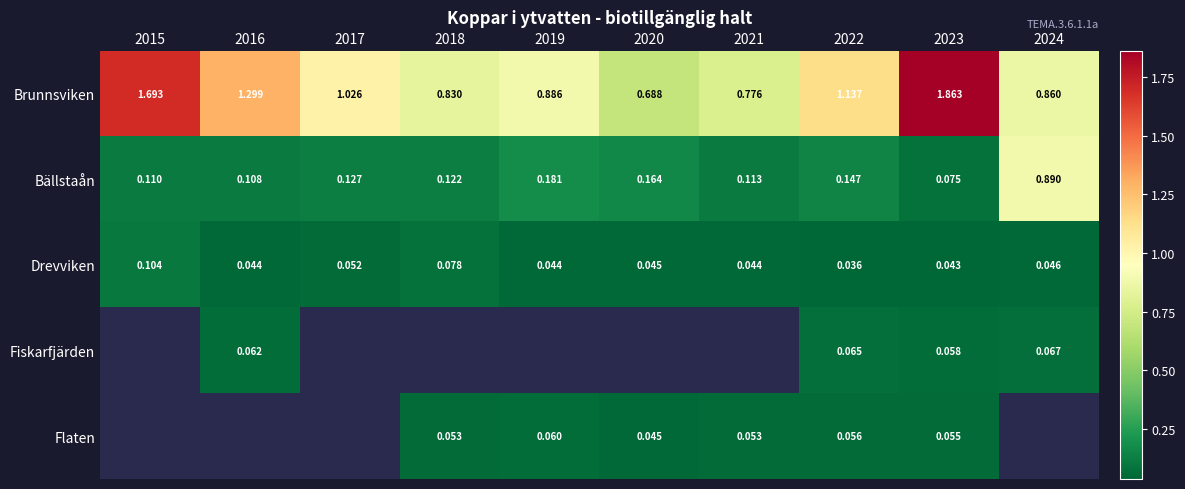

Between 2017 and 2020, which series saw the biggest shift?

Brunnsviken